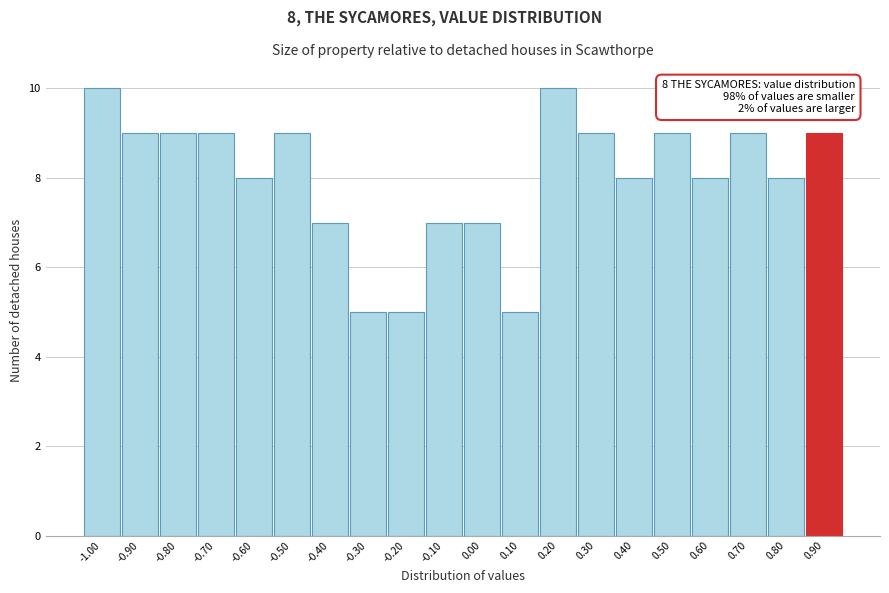

Reading left to right, extract all data points from this chart.

-1.00=10	-0.90=9	-0.80=9	-0.70=9	-0.60=8	-0.50=9	-0.40=7	-0.30=5	-0.20=5	-0.10=7	0.00=7	0.10=5	0.20=10	0.30=9	0.40=8	0.50=9	0.60=8	0.70=9	0.80=8	0.90=9